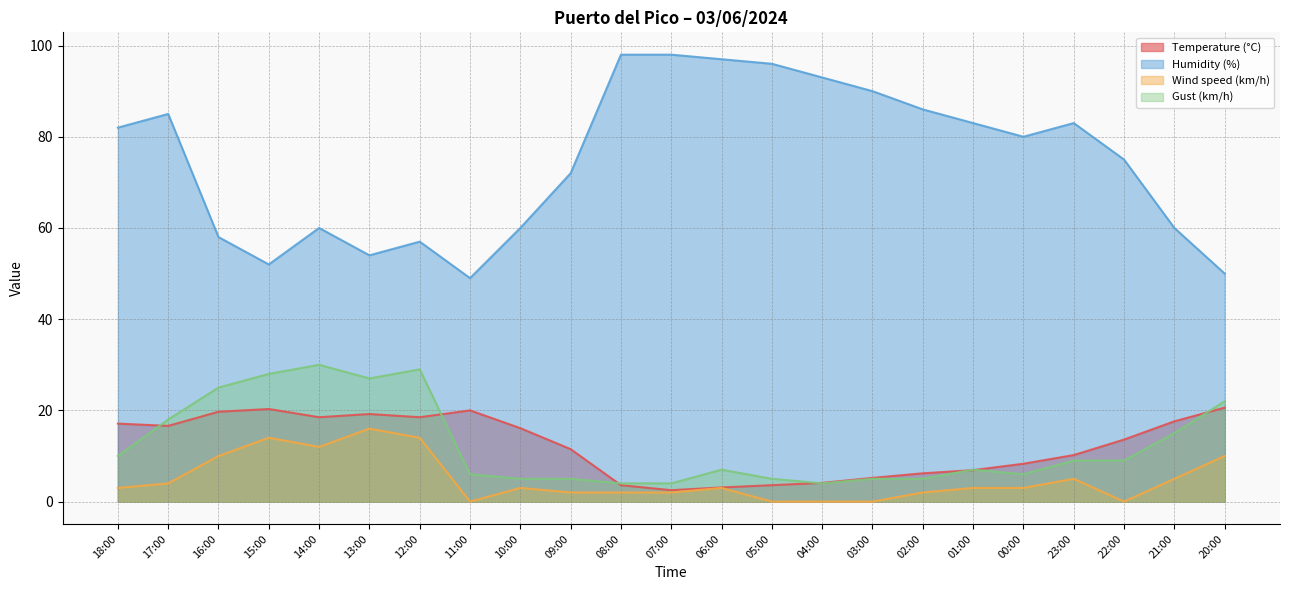

How many lines are shown in the chart?

4